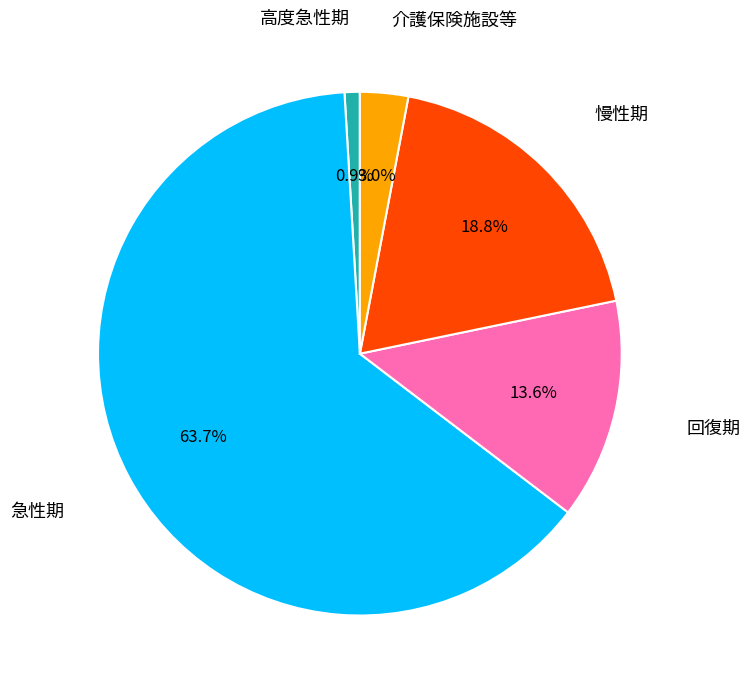

How many segments does this pie chart have?

5